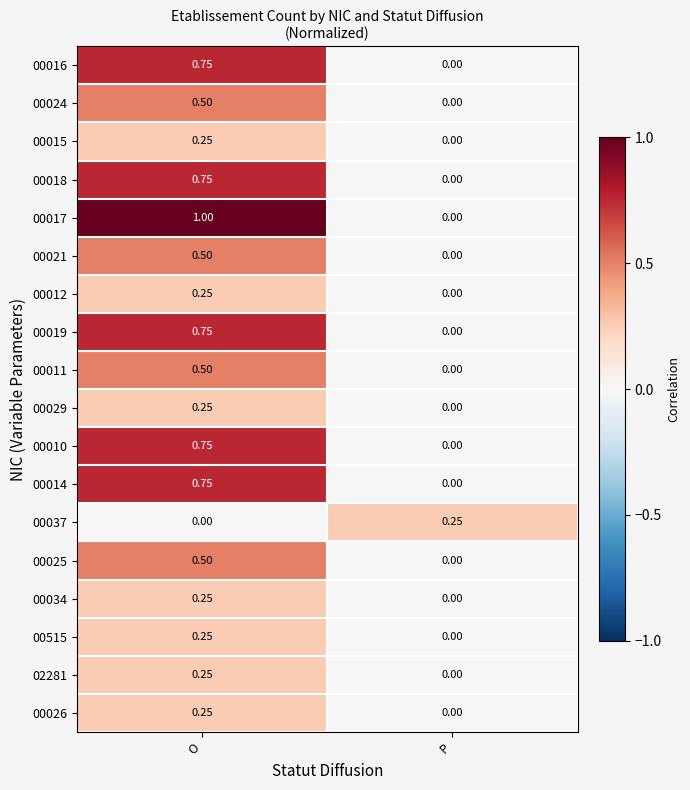

At which label is 00037 closest to 0?

O